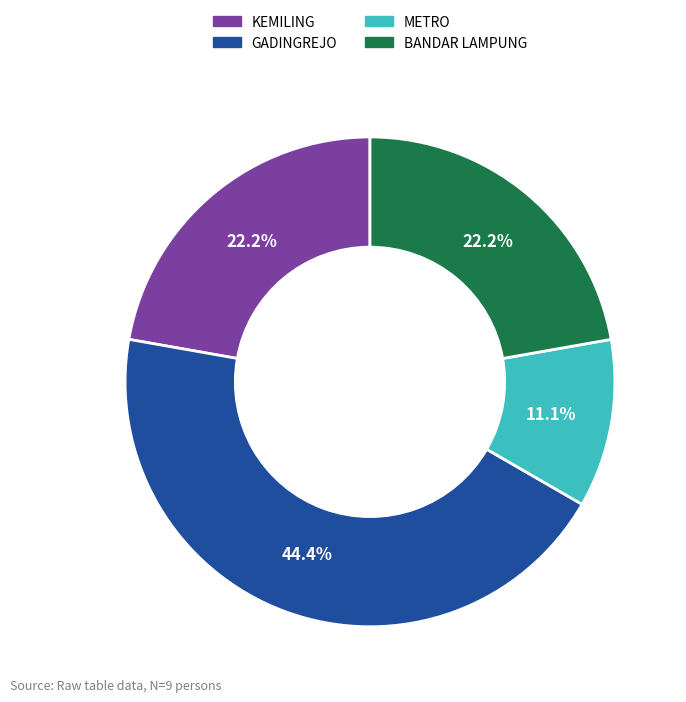

Count the number of slices in the pie.

4